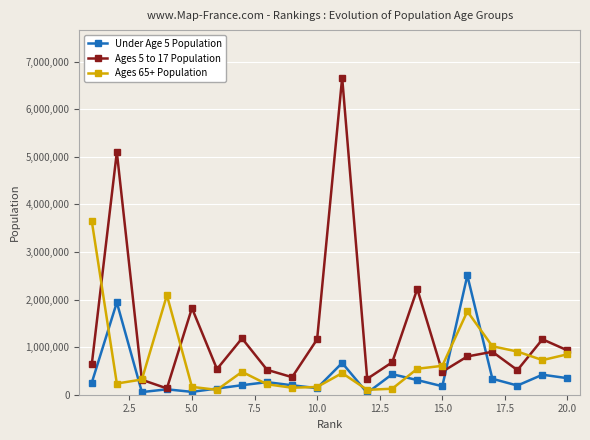

True or false: Ages 65+ Population has more than 0 points higher than both neighbors.

True